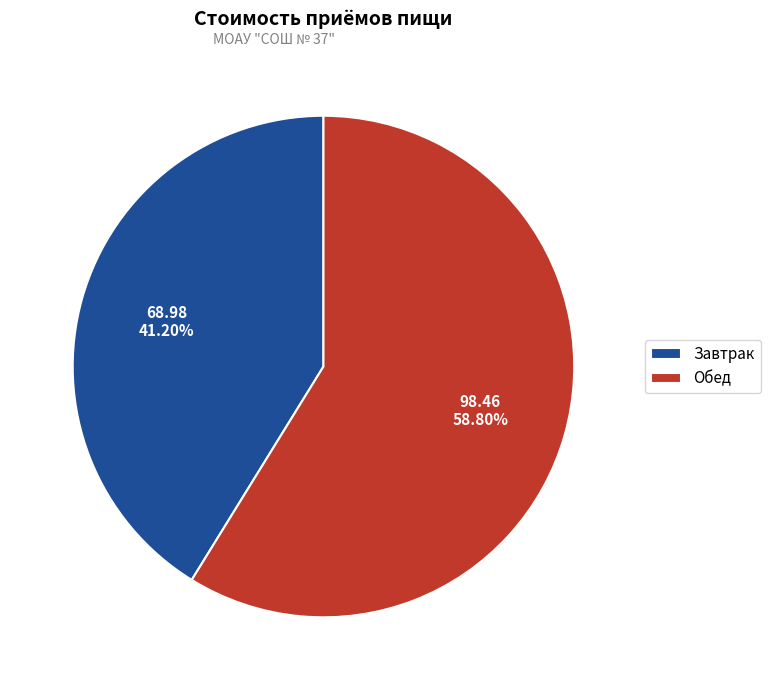

What is the largest slice in the pie chart?

Обед